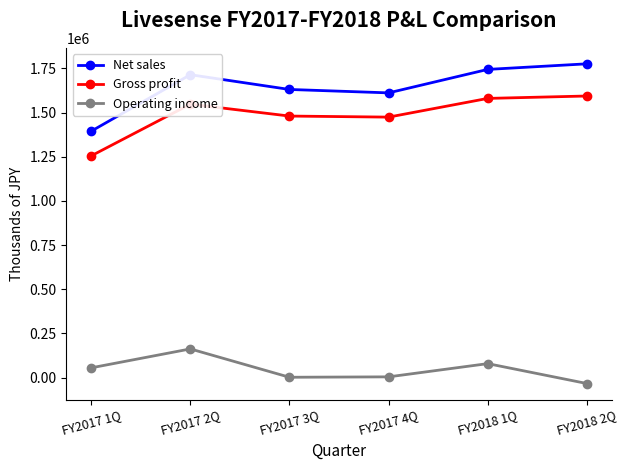

How many distinct data groups are displayed?

3